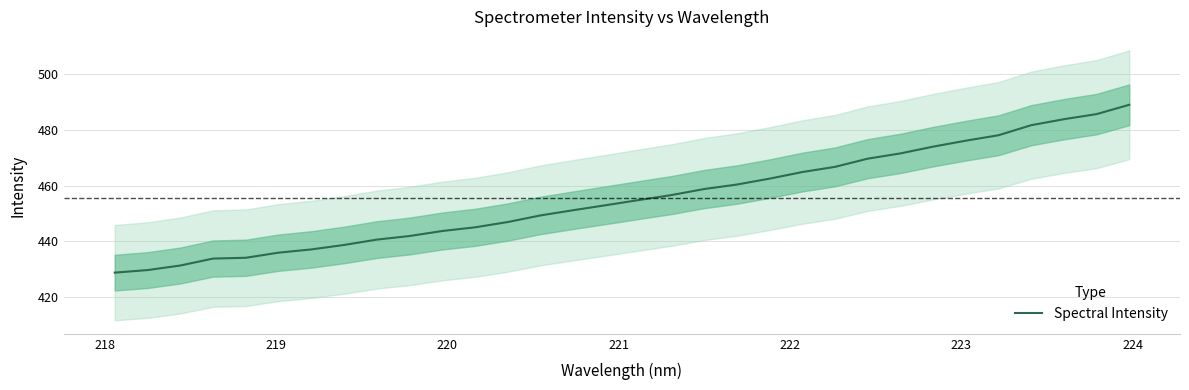

How many distinct data groups are displayed?

1